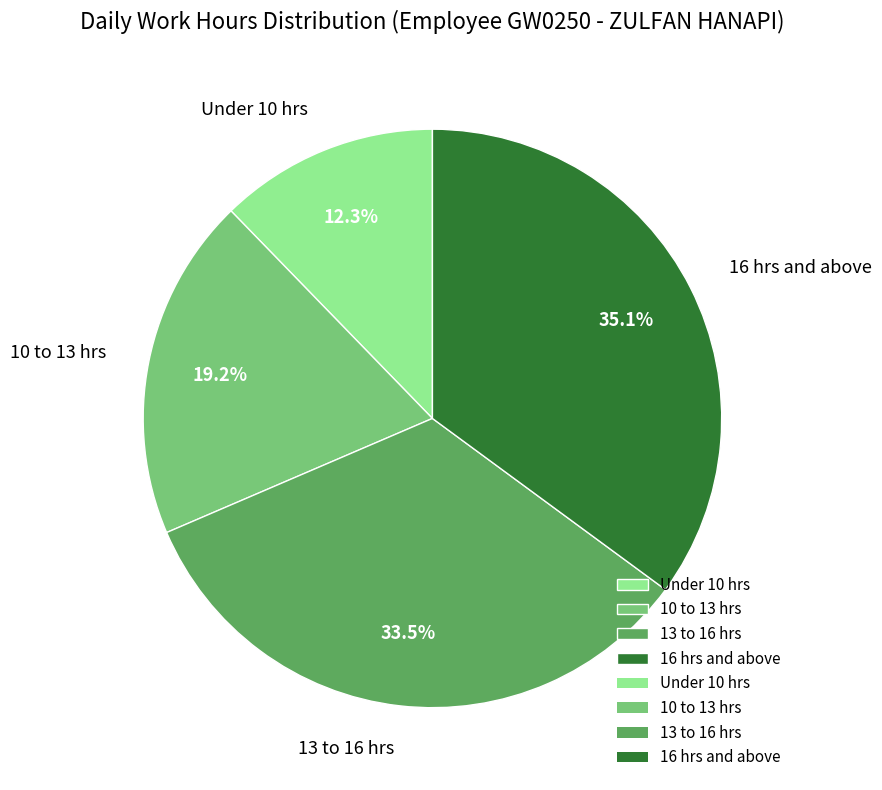

Count the number of slices in the pie.

4